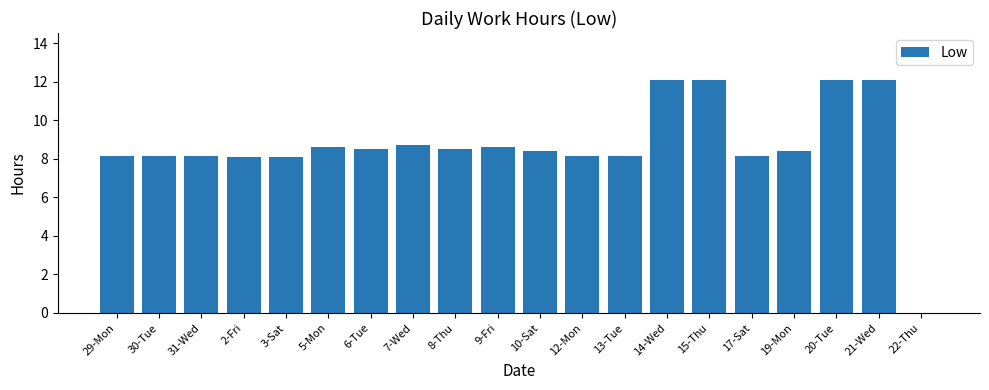

What is the greatest value displayed?

12.1